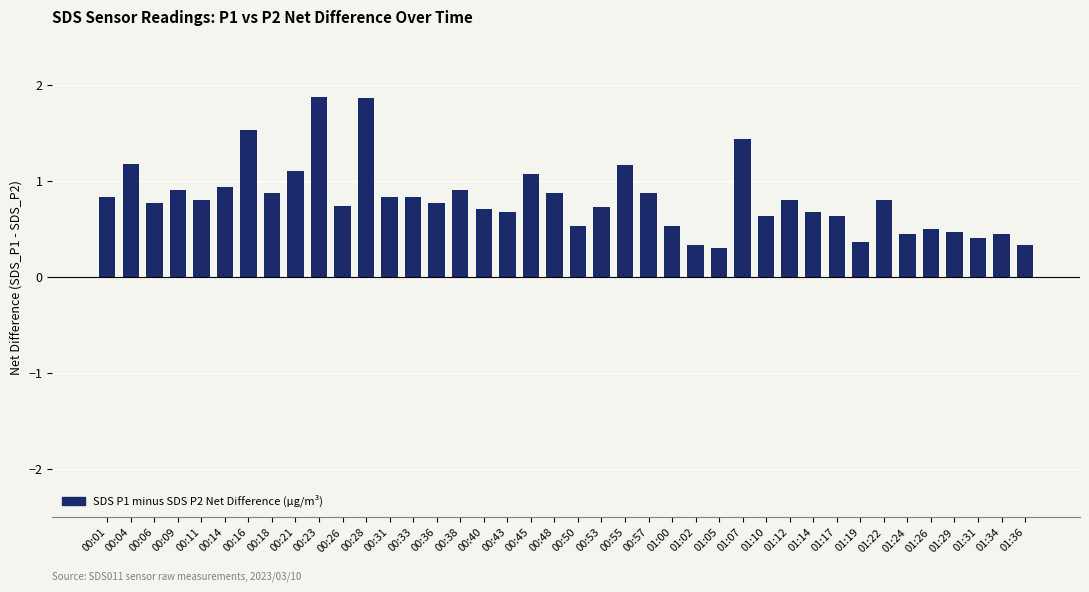

What is the minimum value shown in the chart?

0.3